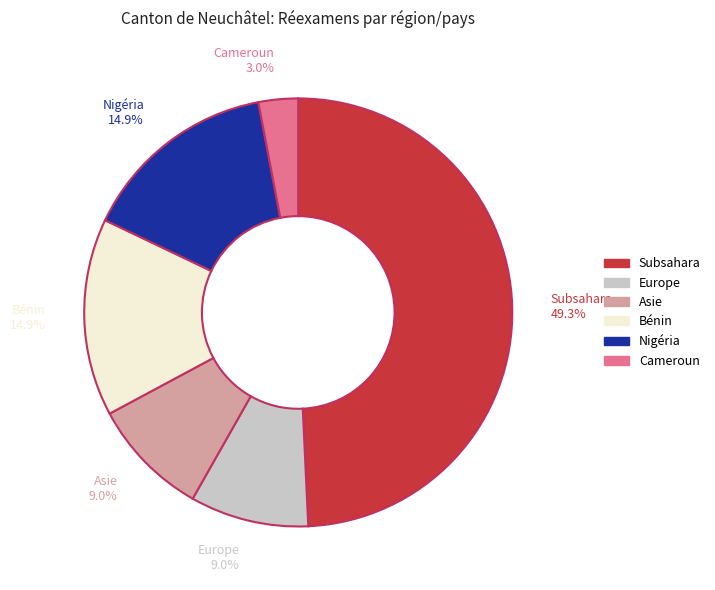

The Europe slice represents 9% of the pie. True or false?

True